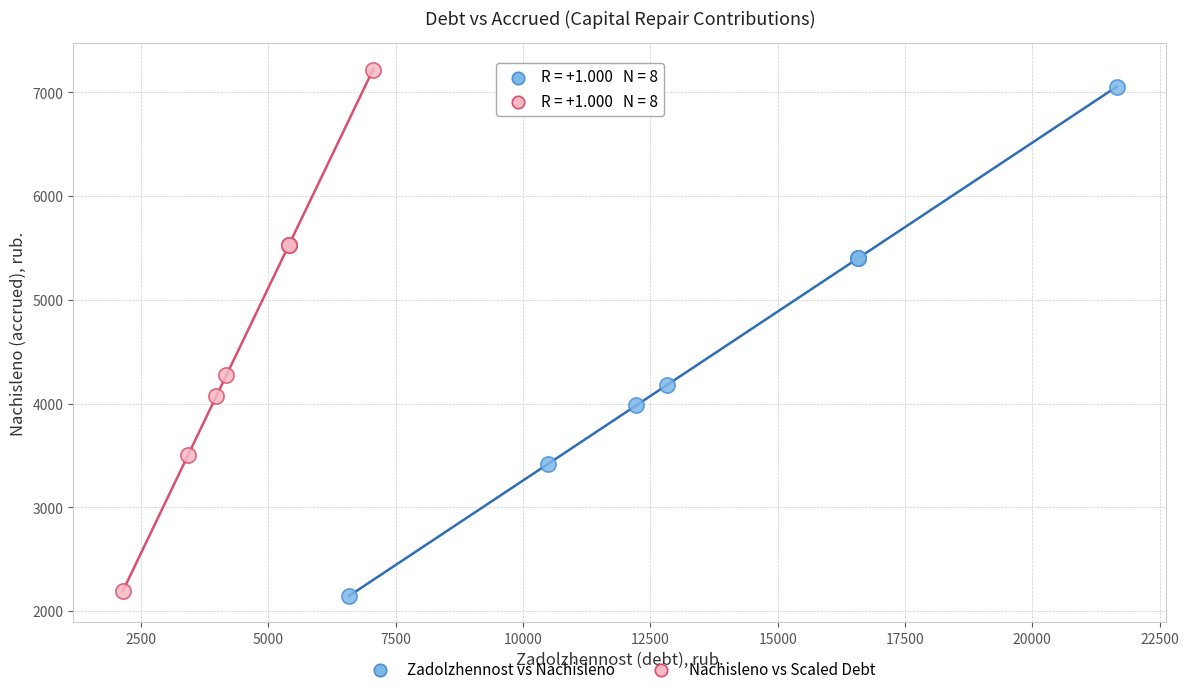

Which series has the largest Y range (max minus min)?

Nachisleno vs Scaled Debt